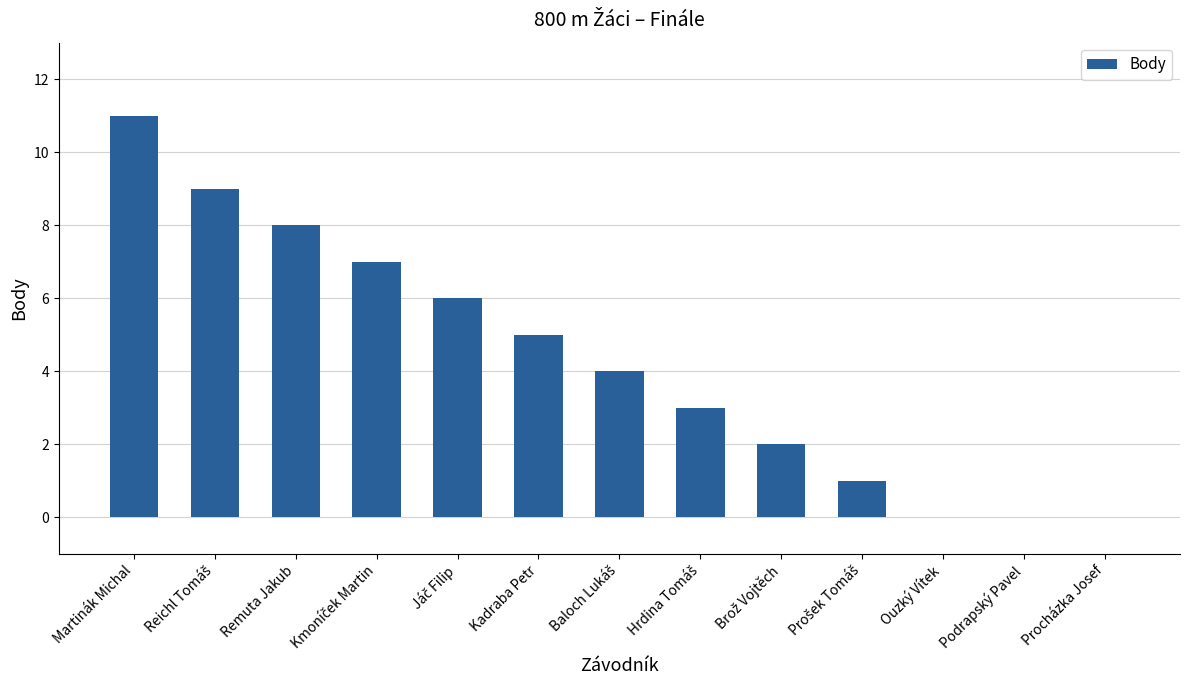

Where is the data nearest to the value 5?

Kadraba Petr